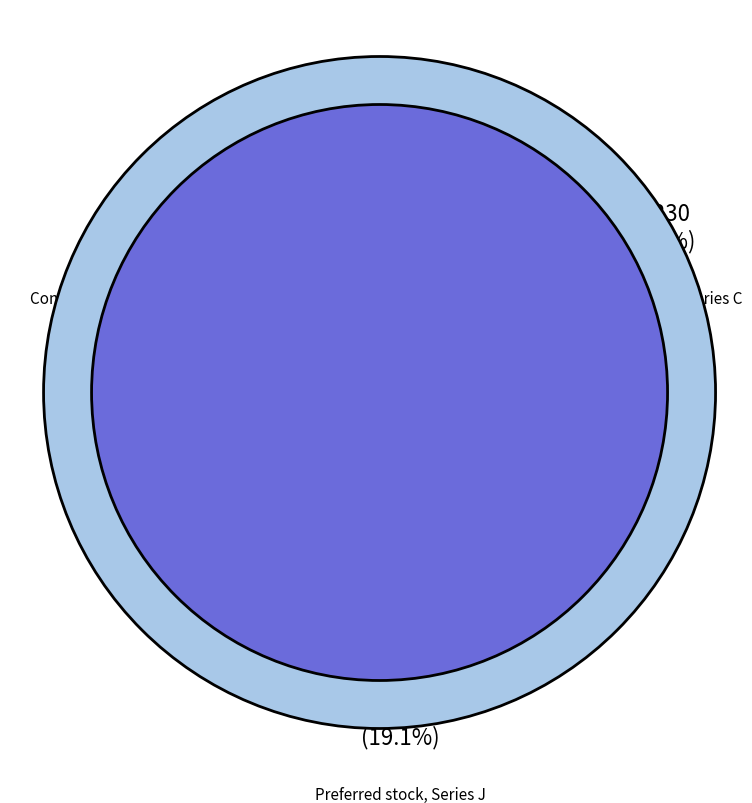

To the nearest percent, what portion does Preferred stock, Series C represent?

2%